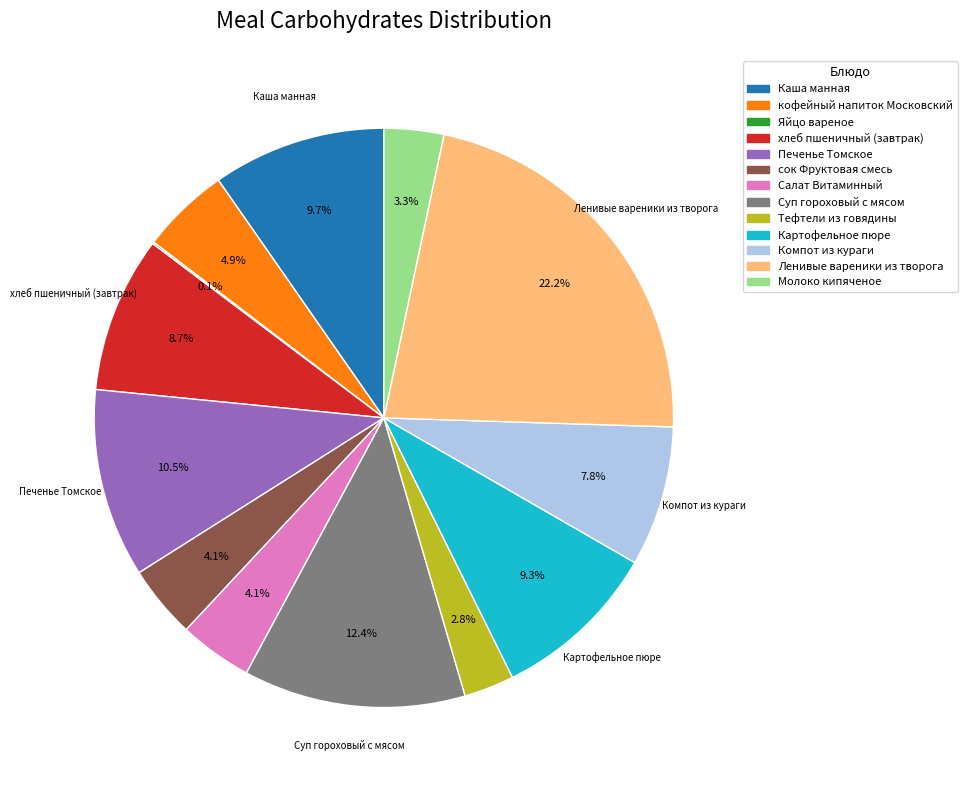

To the nearest percent, what is the combined percentage of Тефтели из говядины and Печенье Томское?

13%